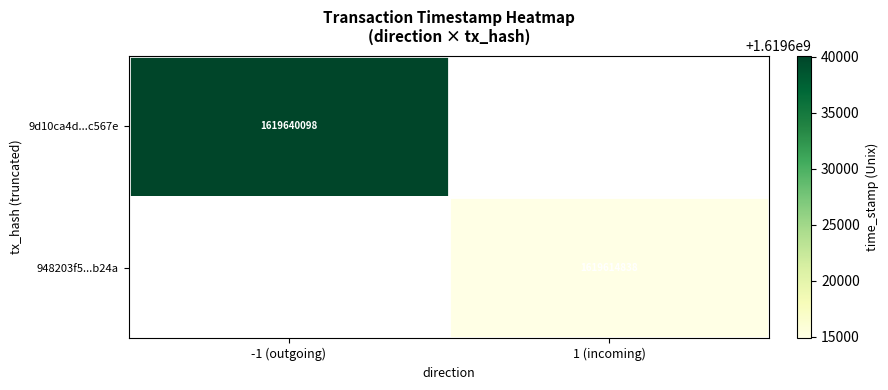

Count the number of categories in the chart.

2